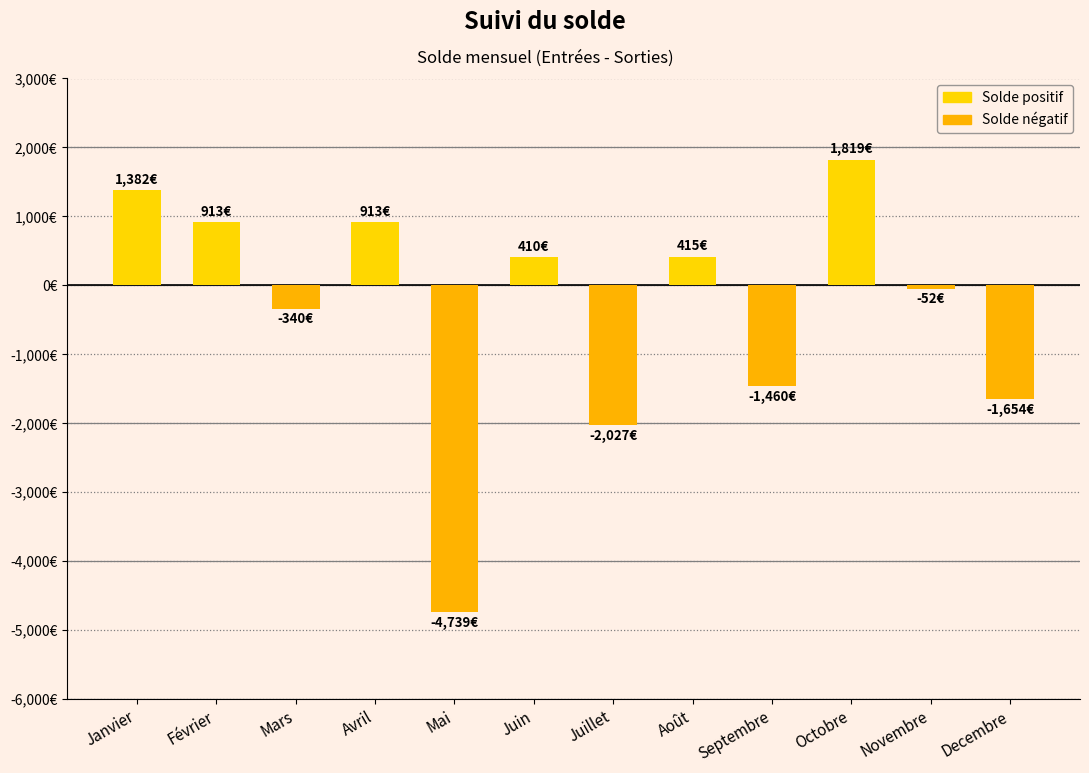

Does the chart contain any negative values?

Yes